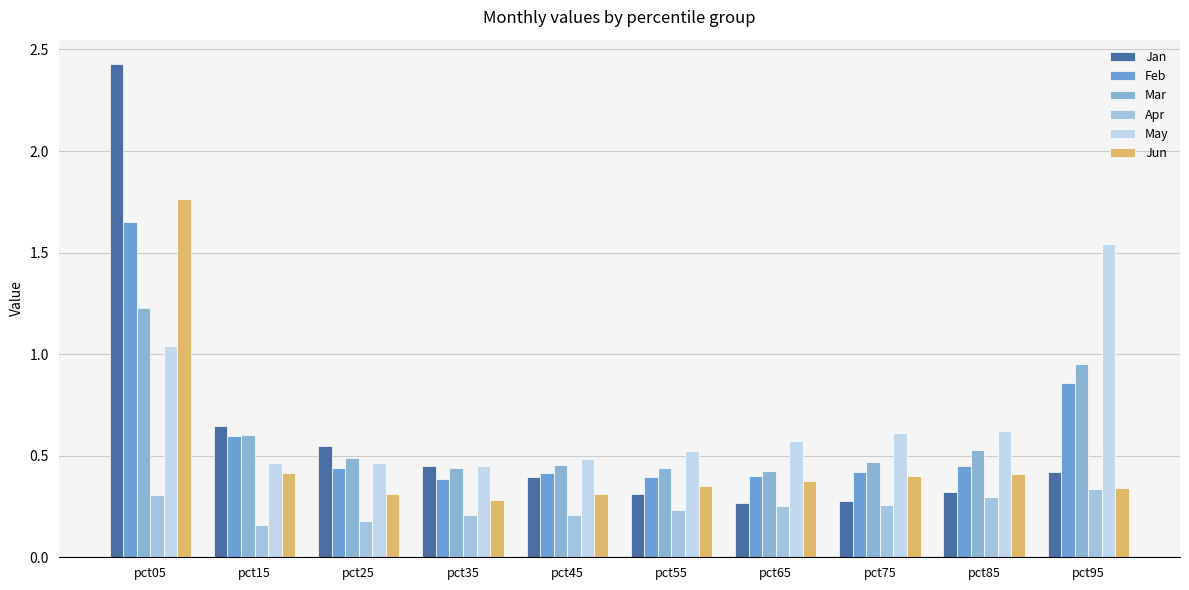

What is the difference between the Jun values at pct85 and pct55?

0.1